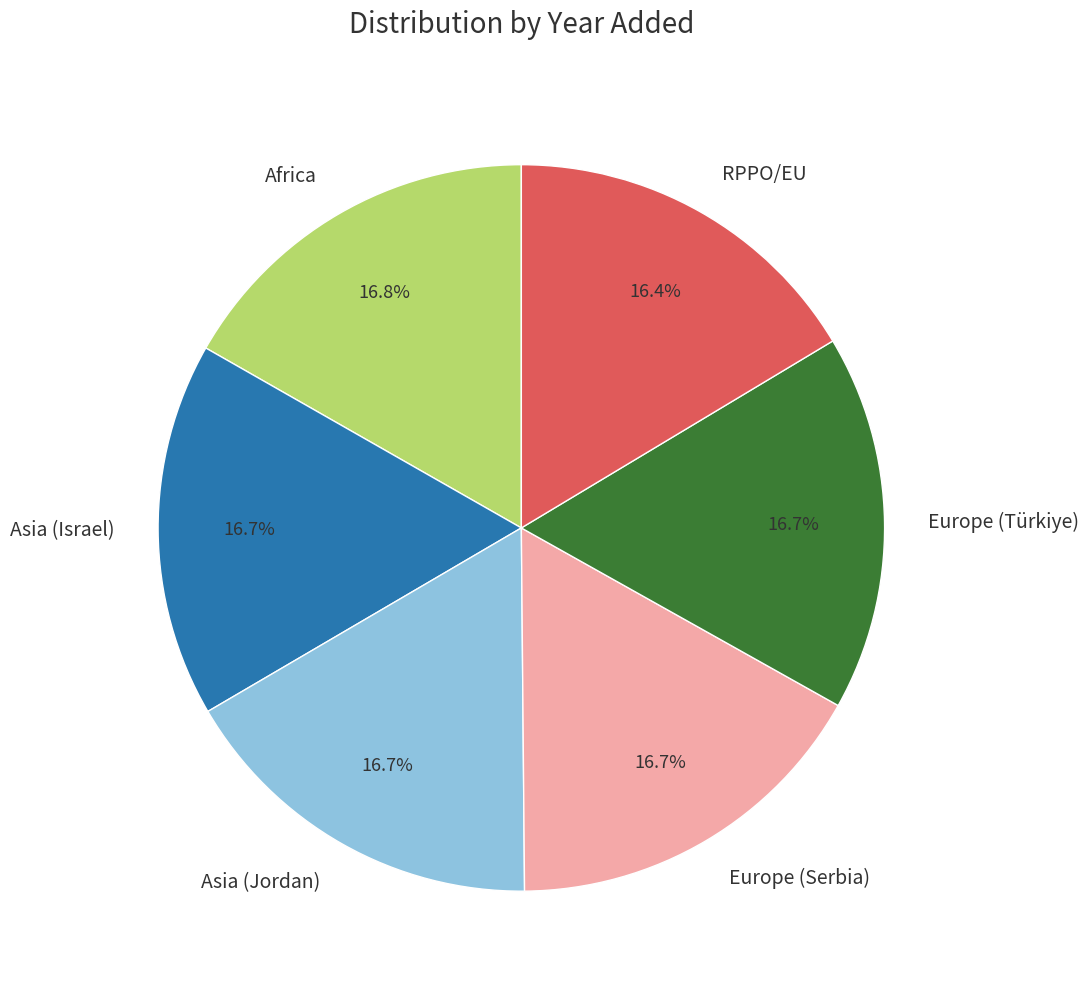

Approximately how many times larger is the value at Asia (Israel) compared to RPPO/EU?

1.0